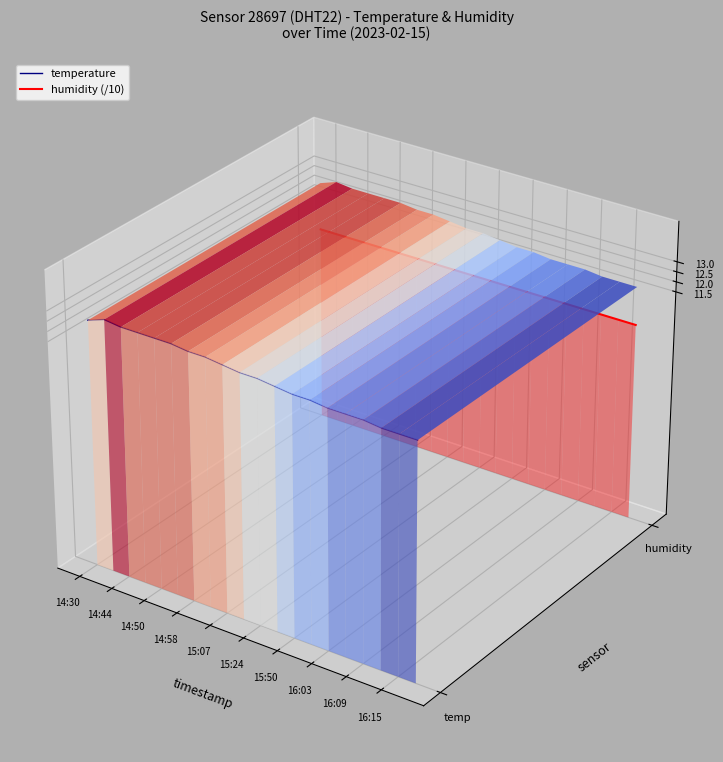

Is the value of humidity (/10) at 14 greater than the value of temperature at 14?

Yes